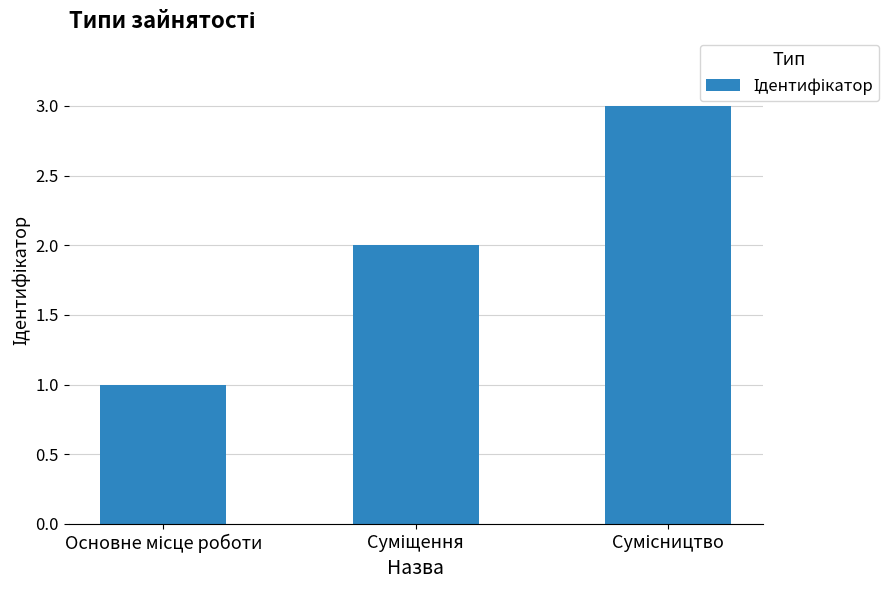

What is the sum of all values?

6